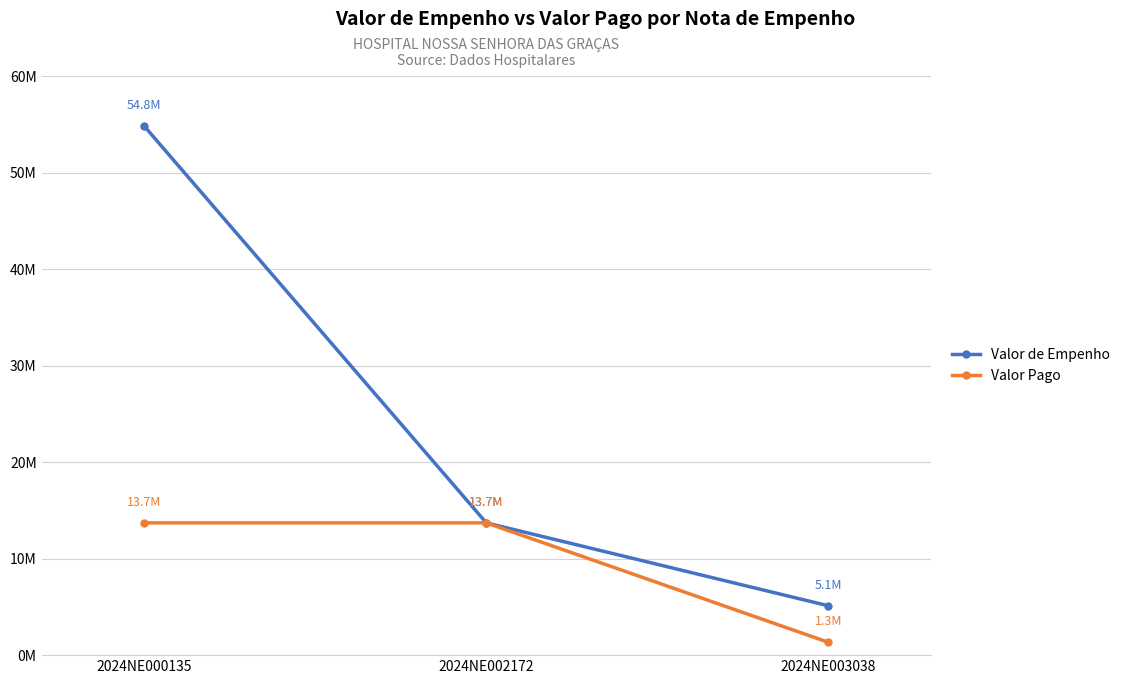

Does the chart have visible grid lines?

Yes